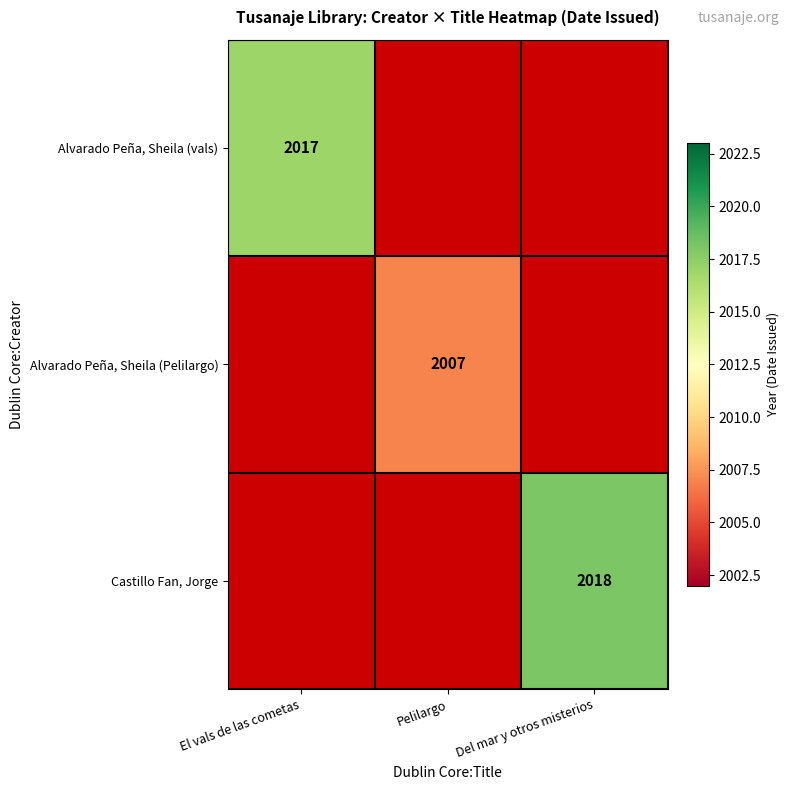

The value of Alvarado Peña, Sheila (Pelilargo) at Pelilargo is 2007. True or false?

True